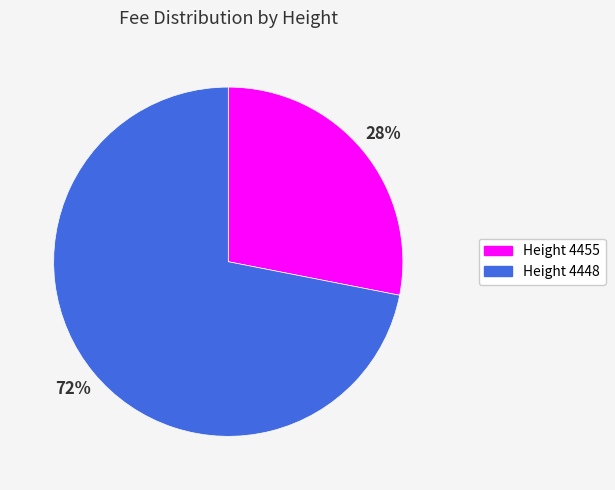

Do Height 4448 and Height 4455 together represent more than half of the pie?

Yes